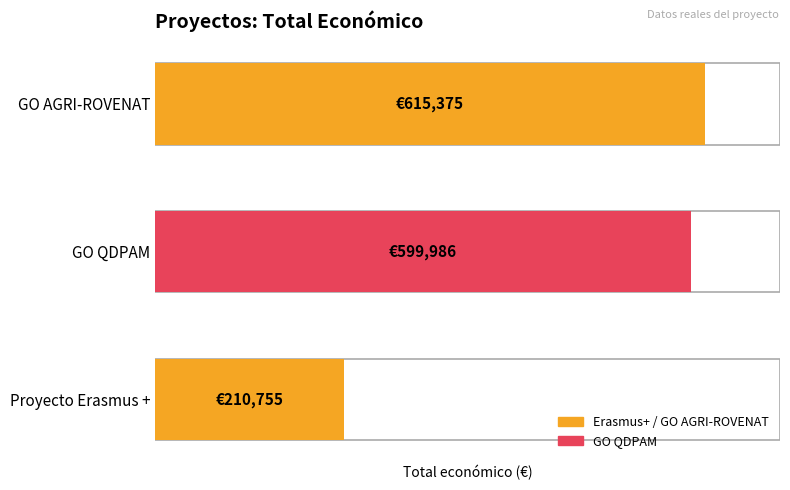

What is the value of the 2nd bar from the left?

599986